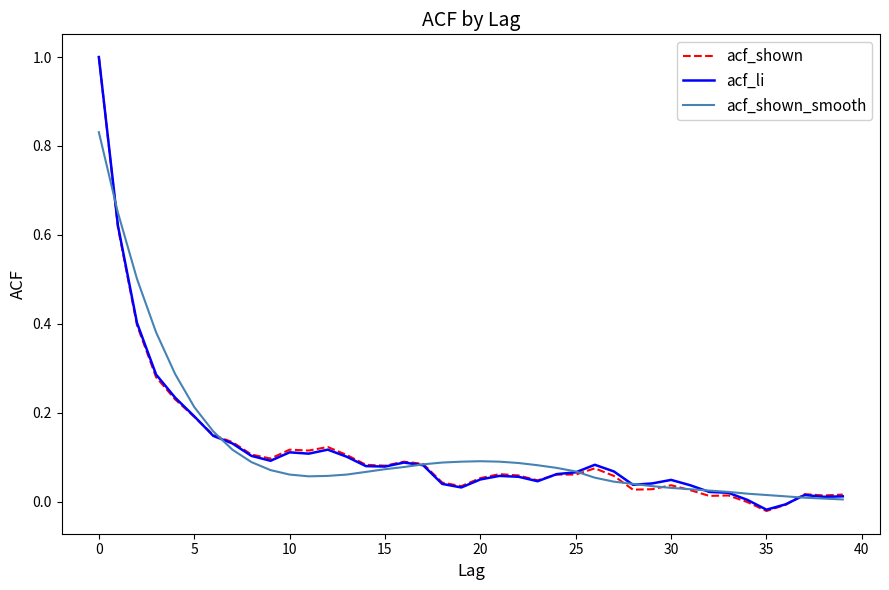

At how many categories does at least one series exceed 0?

40